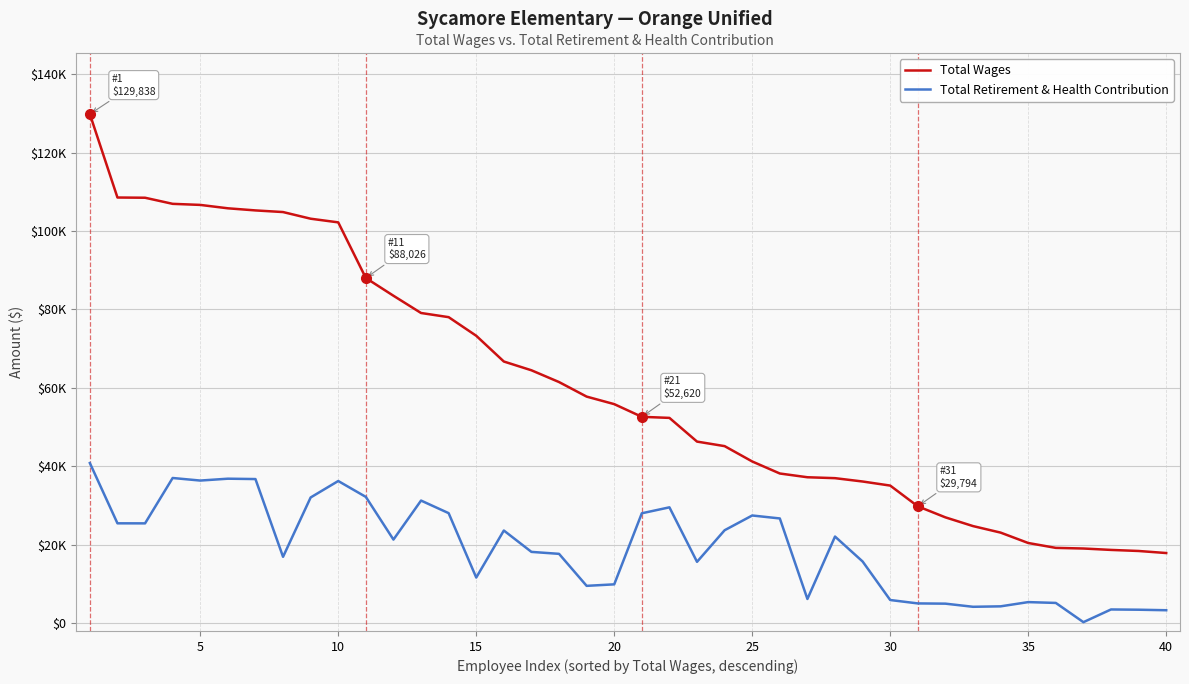

Does the chart have visible grid lines?

Yes